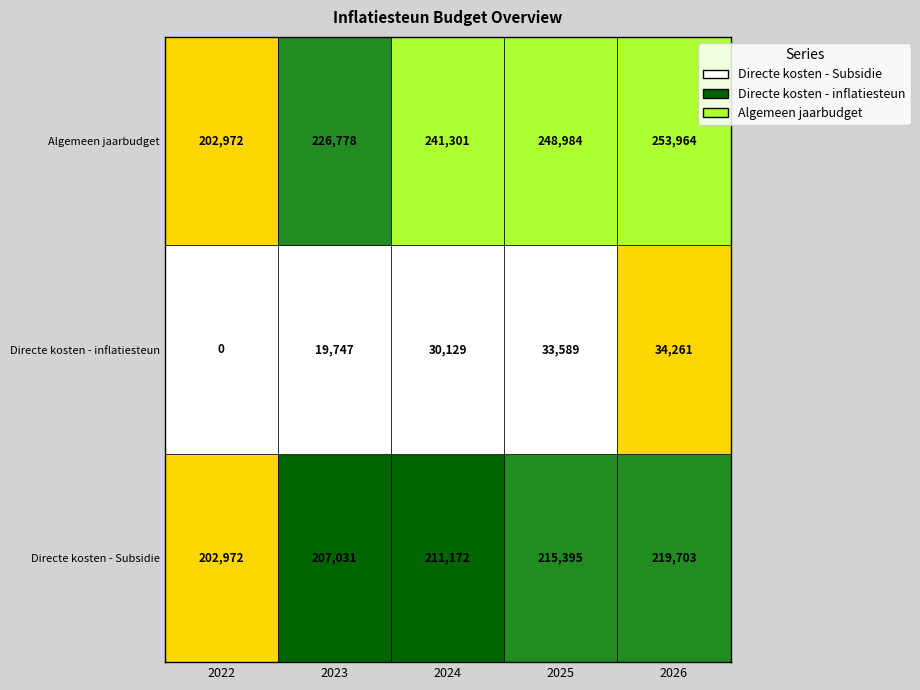

What is the difference between the highest and lowest values at 2025?

215395.2